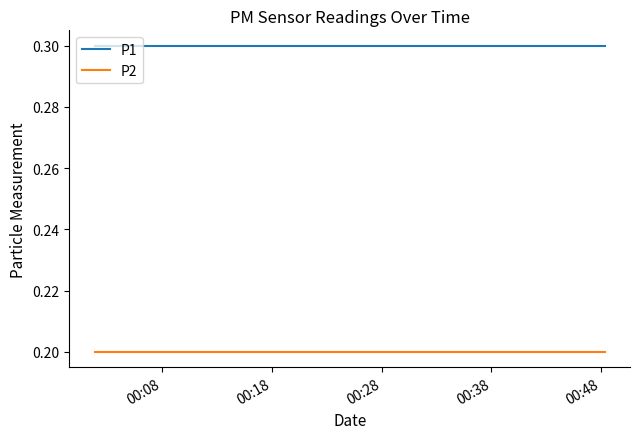

Is this an area chart (filled region under the line)?

No